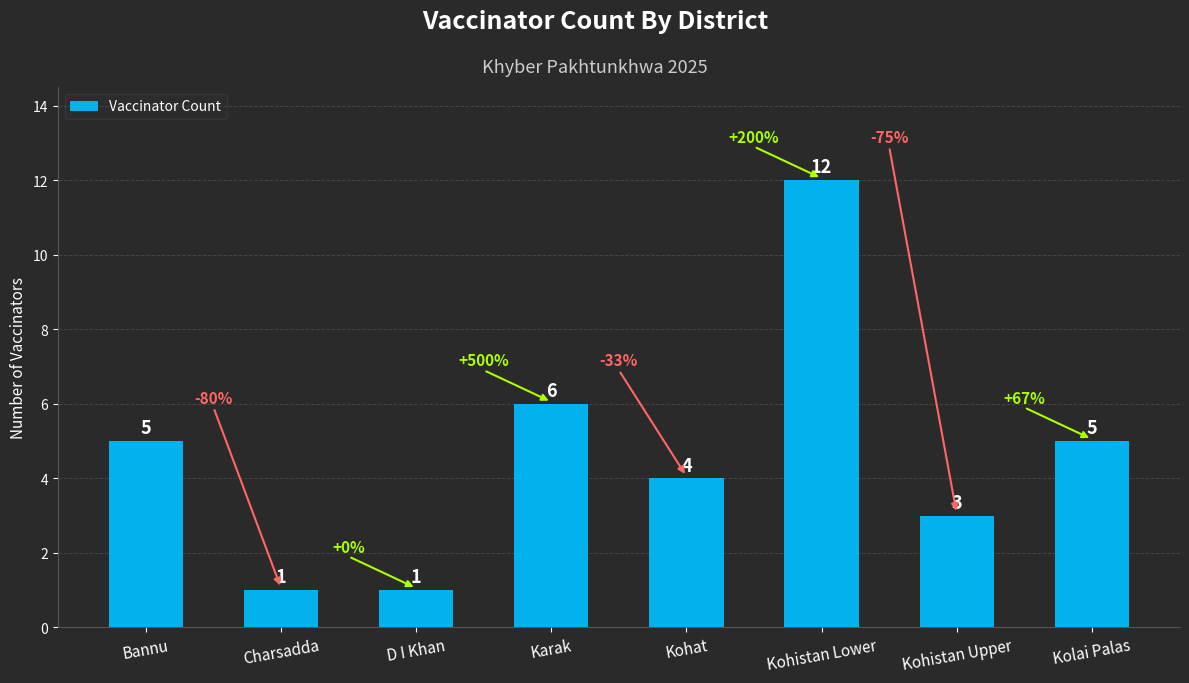

What is the ratio of the value at Charsadda to the value at Karak?

0.2